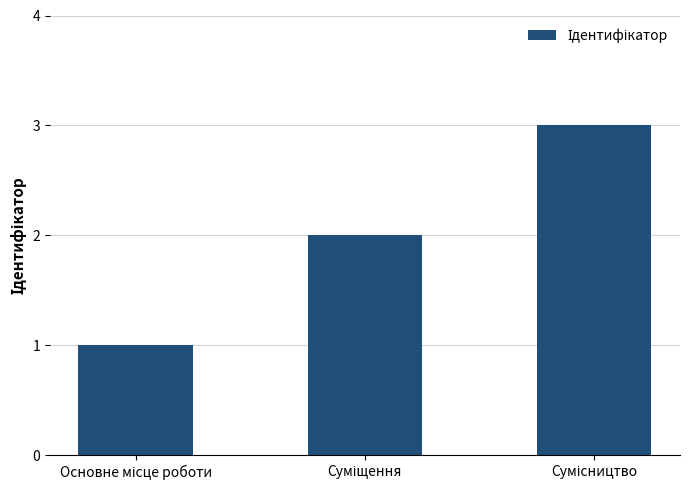

What is the minimum value shown in the chart?

1